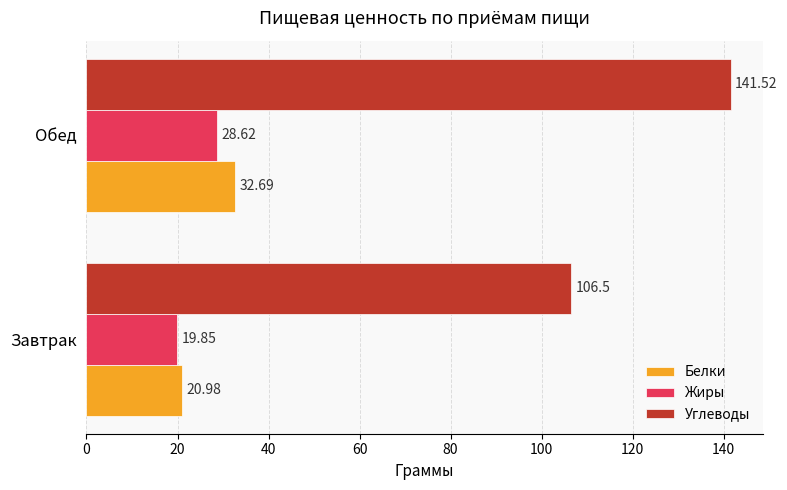

What is the difference between the Жиры values at Завтрак and Обед?

8.8